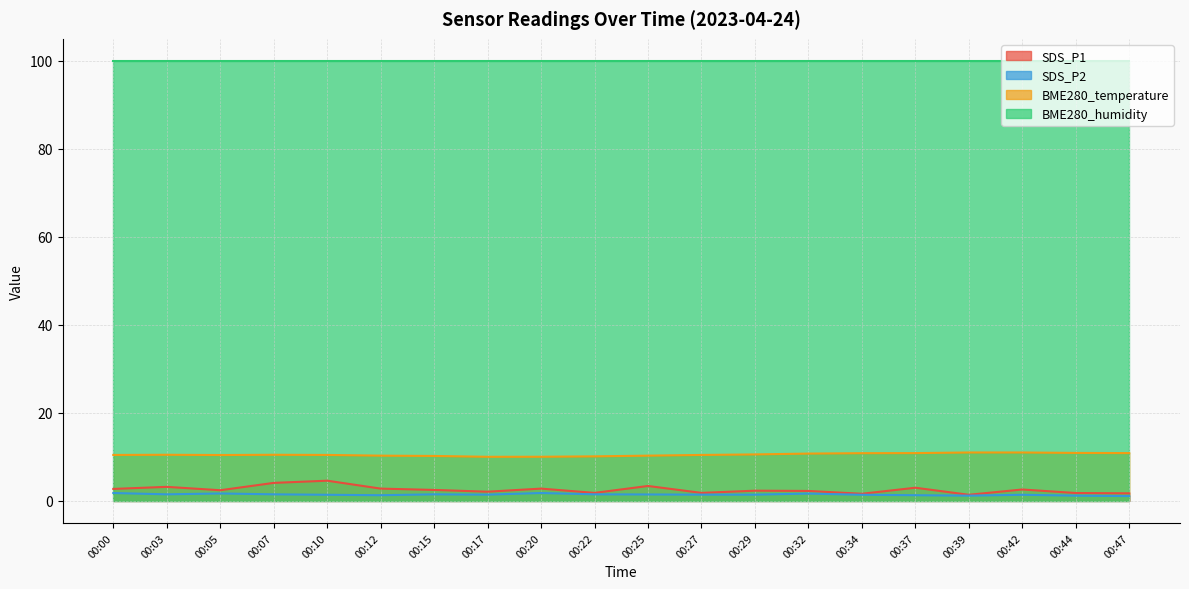

True or false: SDS_P2 has more than 1 points higher than both neighbors.

True